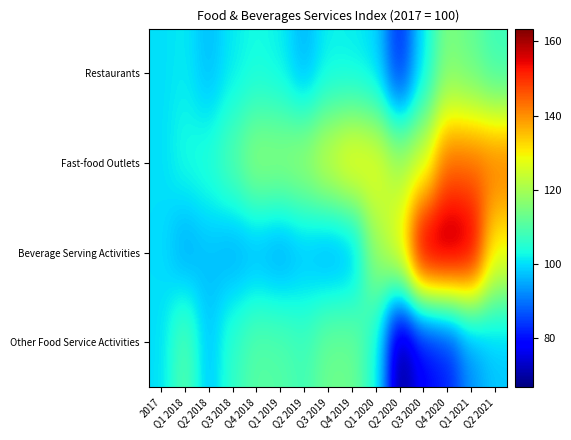

Reading right to left, transcribe all the data shown in this chart.

Restaurants: Q2 2021=107.4	Q1 2021=112.2	Q4 2020=115.2	Q3 2020=100.9	Q2 2020=81.4	Q1 2020=99.7	Q4 2019=101.2	Q3 2019=101.7	Q2 2019=95.8	Q1 2019=101.7	Q4 2018=103.0	Q3 2018=101.1	Q2 2018=96.6	Q1 2018=101.2	2017=100.0
Fast-food Outlets: Q2 2021=143.8	Q1 2021=143.9	Q4 2020=144.3	Q3 2020=124.4	Q2 2020=120.2	Q1 2020=128.6	Q4 2019=131.6	Q3 2019=126.3	Q2 2019=119.9	Q1 2019=117.8	Q4 2018=118.2	Q3 2018=110.9	Q2 2018=105.3	Q1 2018=103.8	2017=100.0
Beverage Serving Activities: Q2 2021=129.0	Q1 2021=159.8	Q4 2020=163.2	Q3 2020=163.5	Q2 2020=129.6	Q1 2020=118.3	Q4 2019=94.5	Q3 2019=93.2	Q2 2019=96.0	Q1 2019=93.1	Q4 2018=95.0	Q3 2018=94.3	Q2 2018=96.9	Q1 2018=94.1	2017=100.0
Other Food Service Activities: Q2 2021=97.5	Q1 2021=92.4	Q4 2020=80.8	Q3 2020=77.9	Q2 2020=66.7	Q1 2020=104.3	Q4 2019=113.5	Q3 2019=113.5	Q2 2019=108.1	Q1 2019=110.4	Q4 2018=110.9	Q3 2018=106.4	Q2 2018=97.3	Q1 2018=110.8	2017=100.0